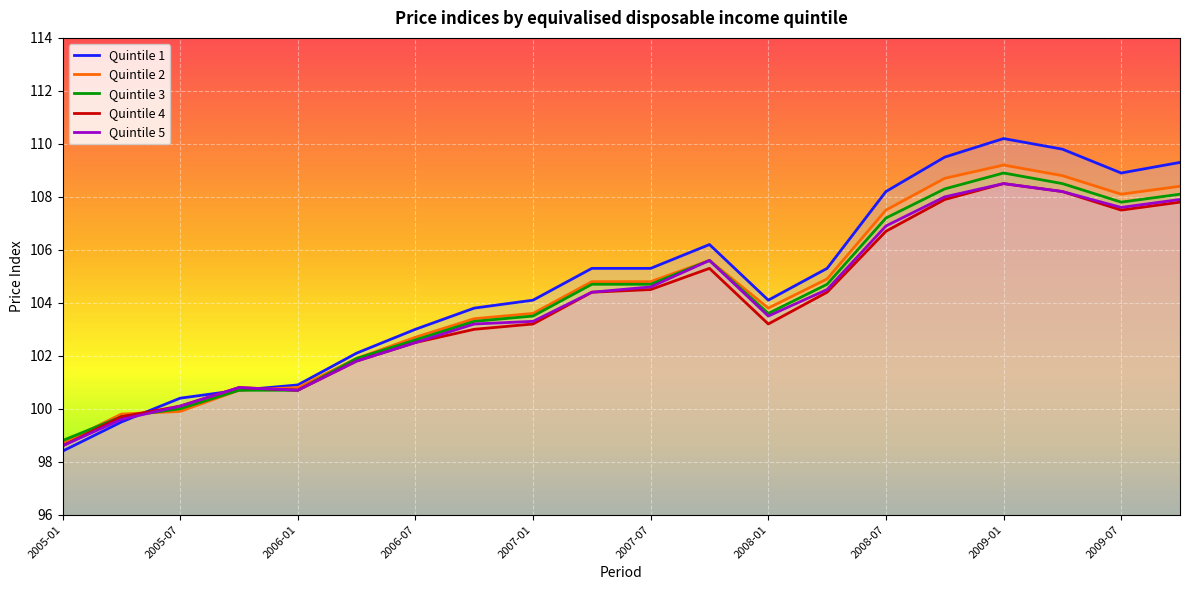

At how many categories does at least one series exceed 99?

19